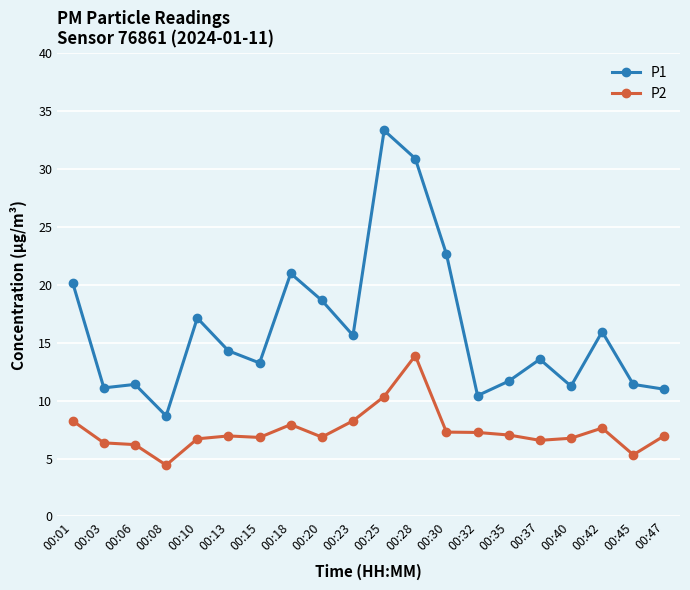

List the series in order of their peak value, highest first.

P1, P2